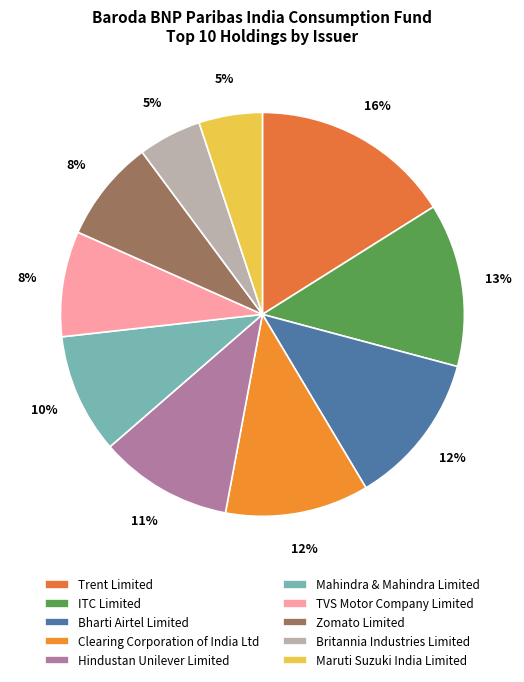

True or false: Zomato Limited accounts for 8% of the total.

True